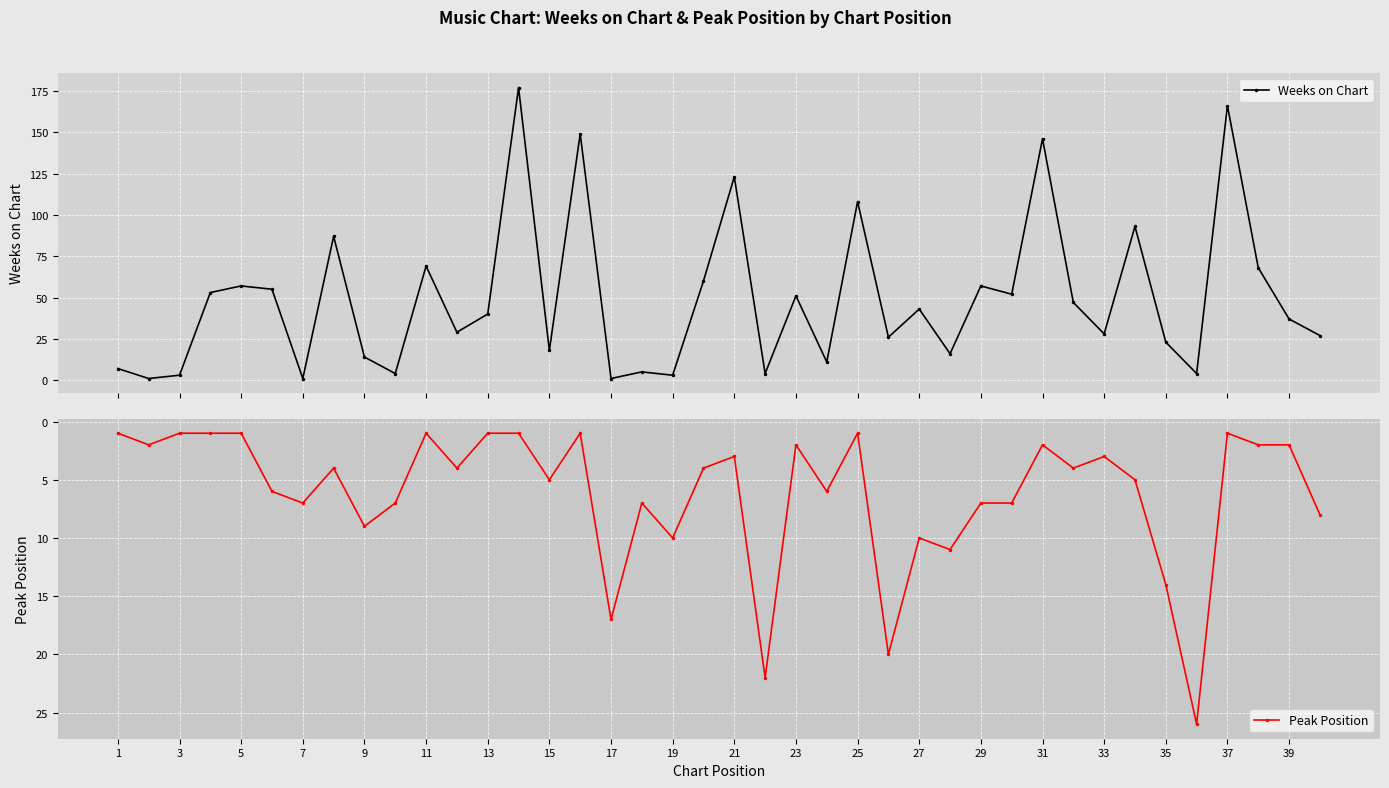

What is the average value of the Peak Position series?

6